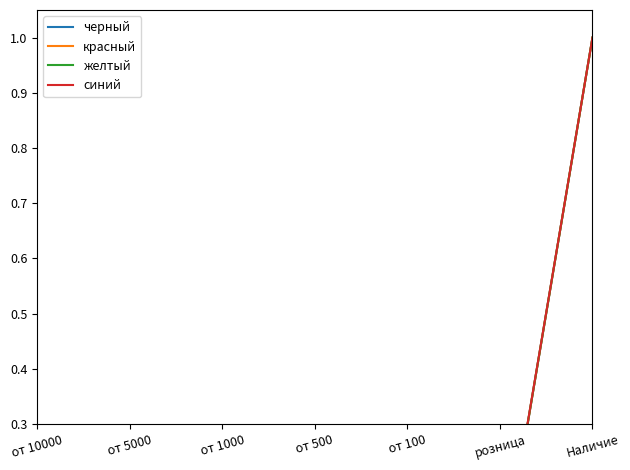

Reading right to left, what are all the values shown in this chart?

черный: Наличие=1.0	розница=0.0	от 100=0.0	от 500=0.0	от 1000=0.0	от 5000=0.0	от 10000=0.0
красный: Наличие=1.0	розница=0.0	от 100=0.0	от 500=0.0	от 1000=0.0	от 5000=0.0	от 10000=0.0
желтый: Наличие=1.0	розница=0.0	от 100=0.0	от 500=0.0	от 1000=0.0	от 5000=0.0	от 10000=0.0
синий: Наличие=1.0	розница=0.0	от 100=0.0	от 500=0.0	от 1000=0.0	от 5000=0.0	от 10000=0.0